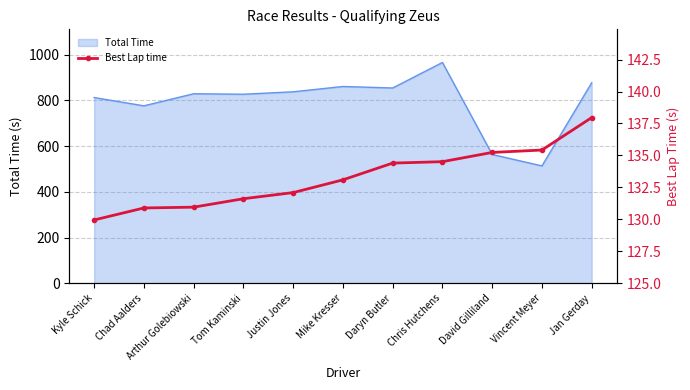

What is the change in value from Mike Kresser to David Gilliland?

+2.1